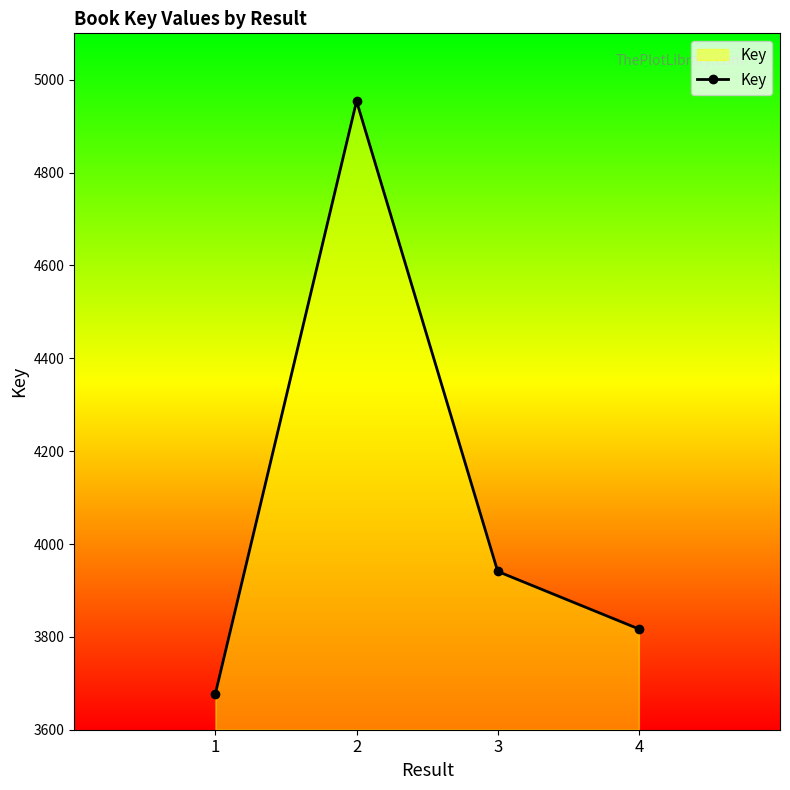

What is the difference between the maximum and minimum values?

1276